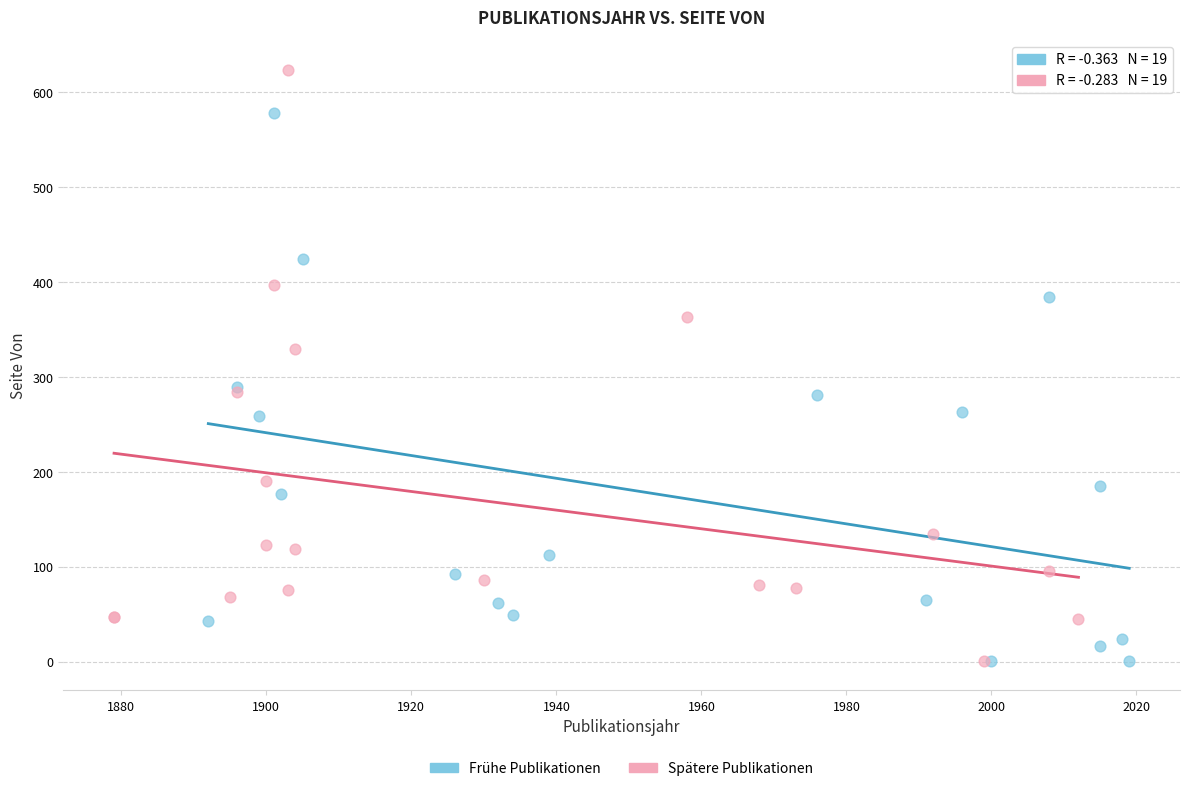

Which series reaches the maximum Y coordinate?

Spätere Publikationen